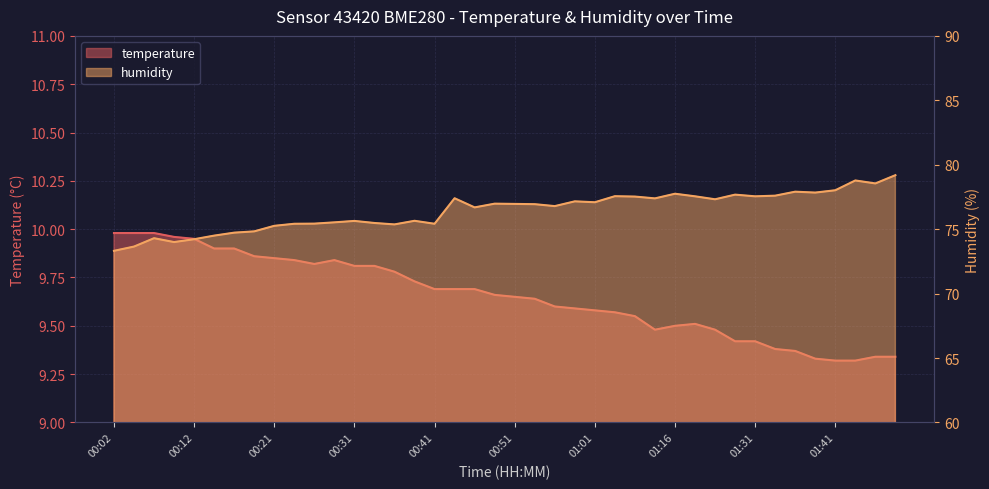

The value of temperature at 00:49 is 9.7. True or false?

True